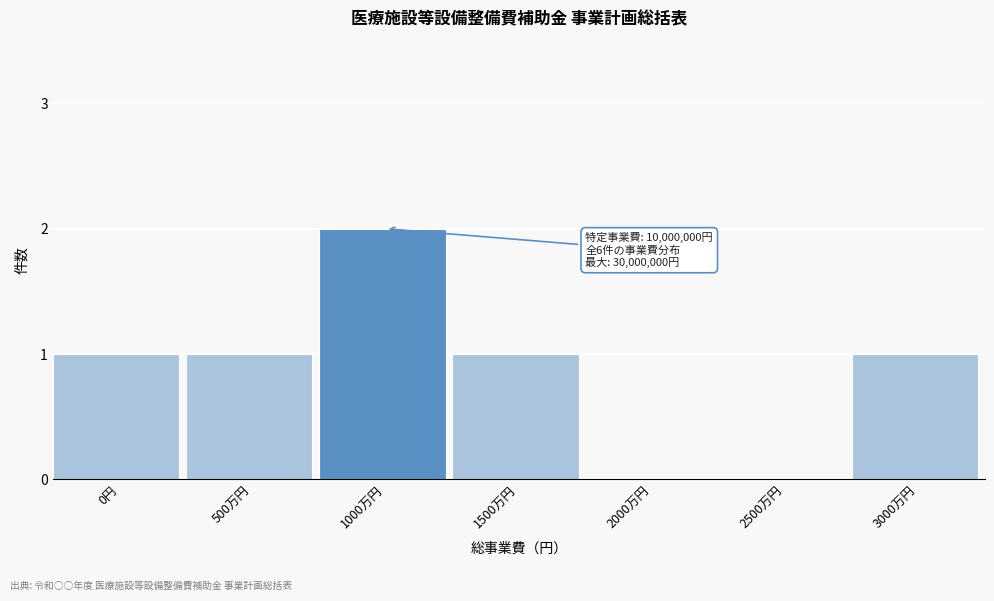

Reading left to right, extract all data points from this chart.

0円=1	500万円=1	1000万円=2	1500万円=1	2000万円=0	2500万円=0	3000万円=1